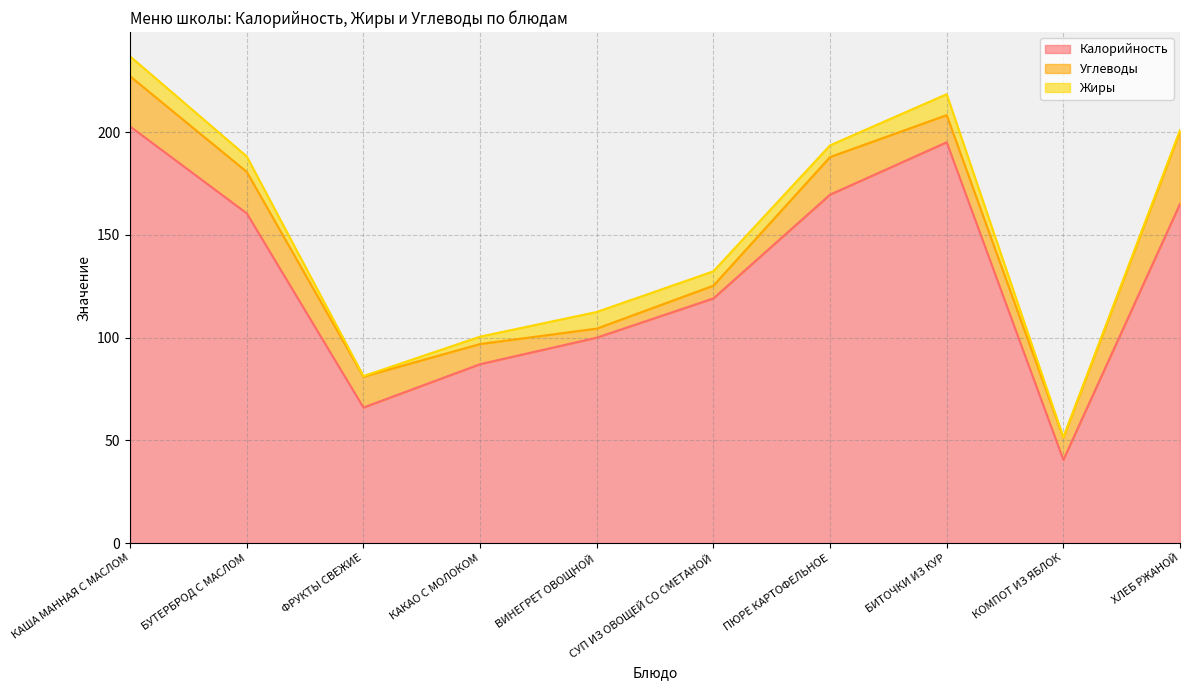

What is the highest value of the Жиры series?

10.2